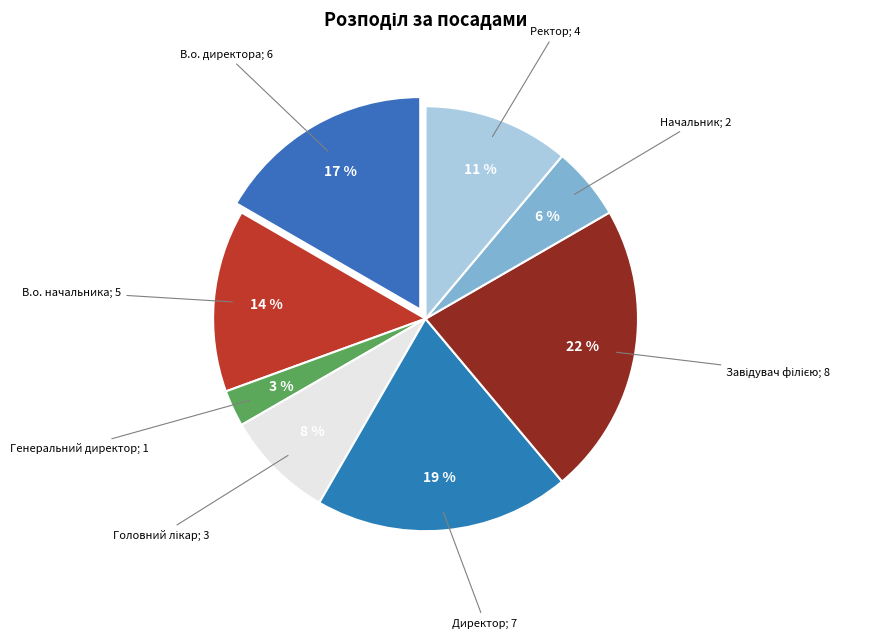

How many slices are in this pie chart?

8